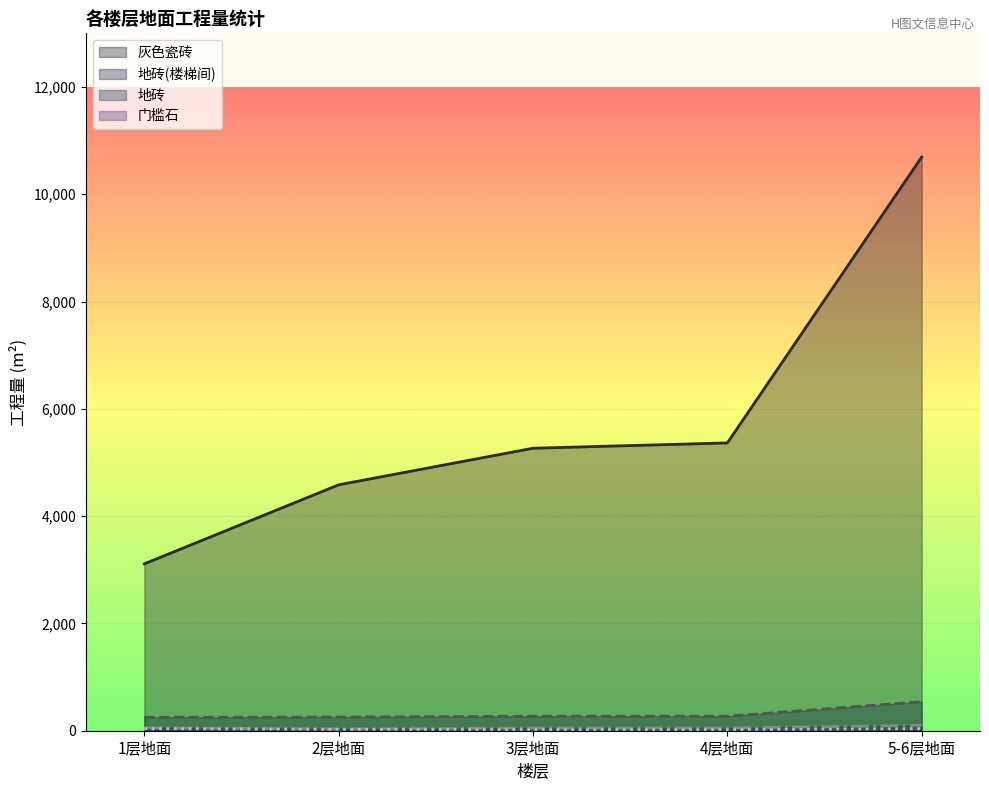

What are all the series names shown in the legend?

灰色瓷砖, 地砖(楼梯间), 地砖, 门槛石